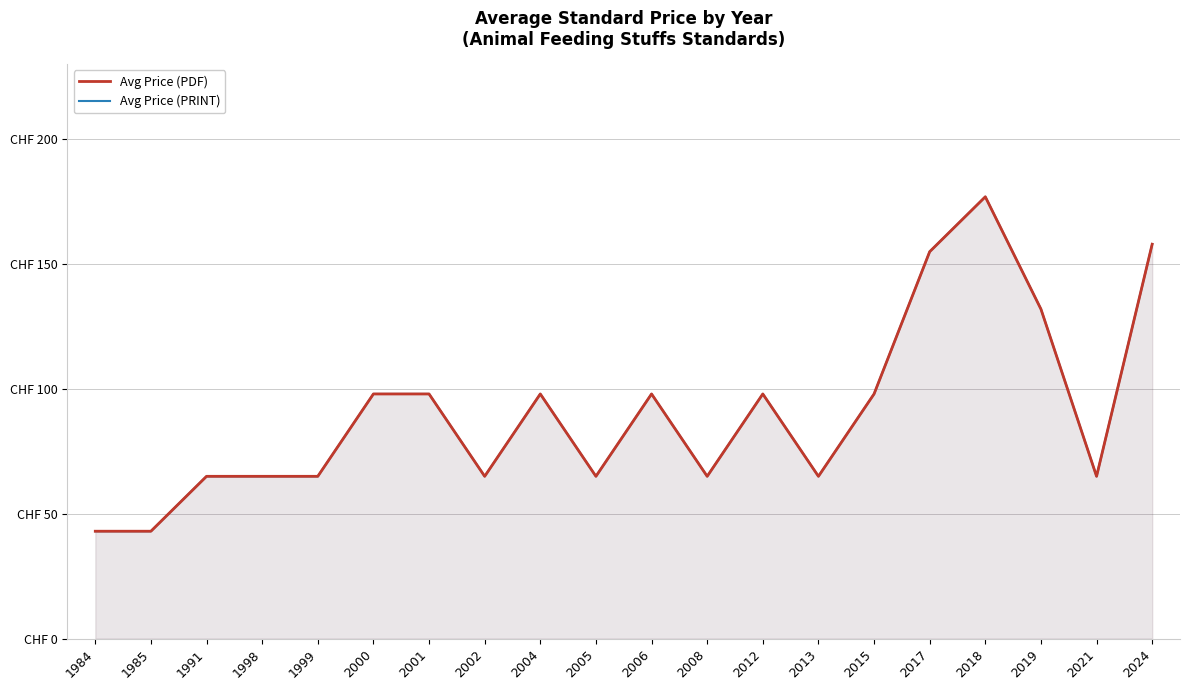

How many values in the Avg Price (PDF) series are below 98?

10